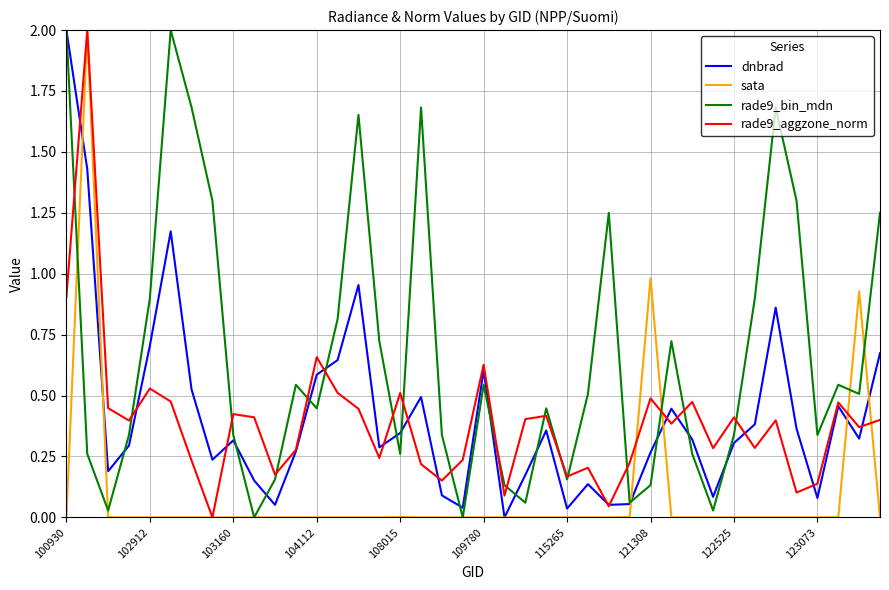

How many interior local peaks does the dnbrad series have?

10